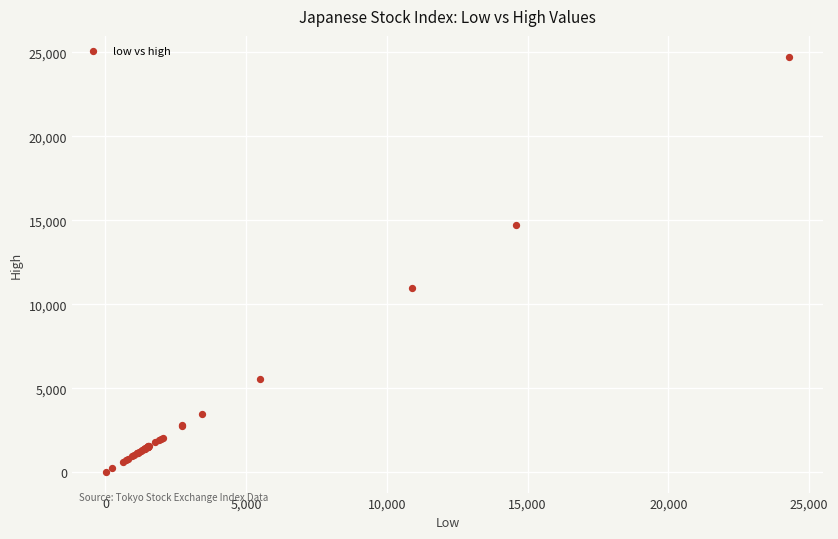

What Y value in the scatter plot is closest to 12380?

10991.3